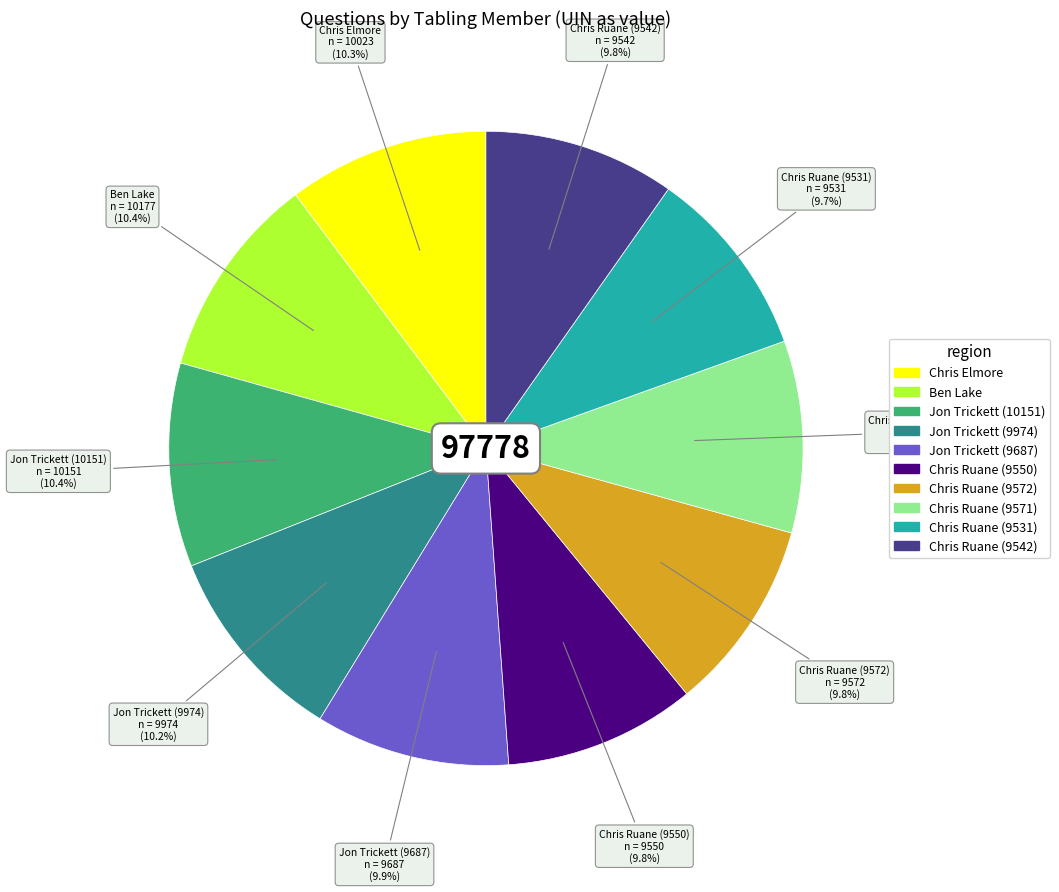

How many slices are in this pie chart?

10